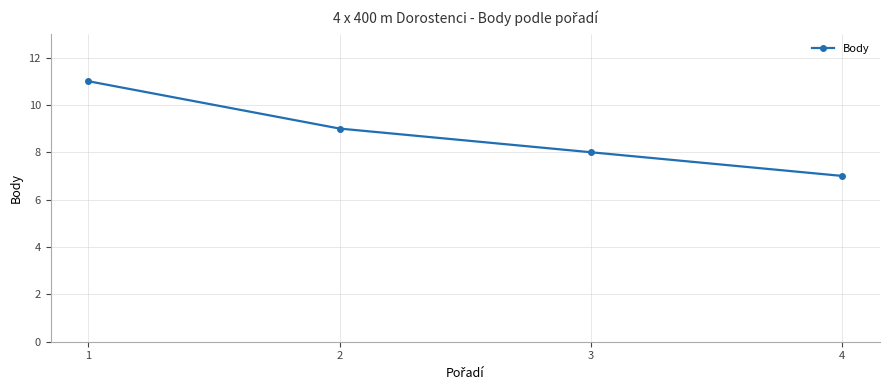

True or false: there are more than 0 points higher than both neighbors.

False